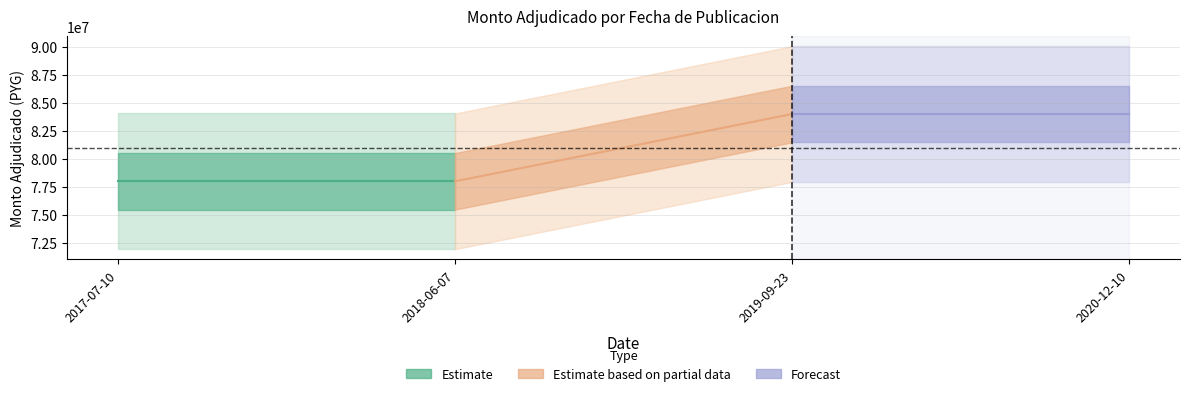

At how many categories does at least one series exceed 11118159?

4